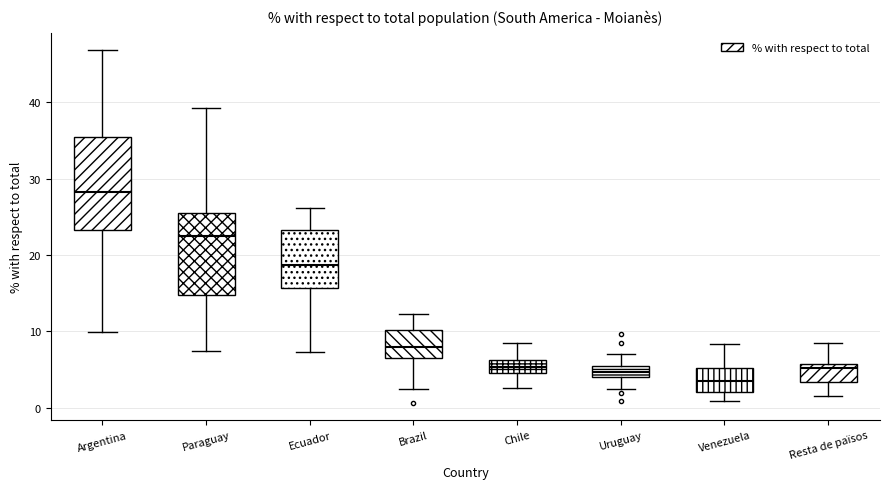

Which box's median line is the lowest?

Venezuela